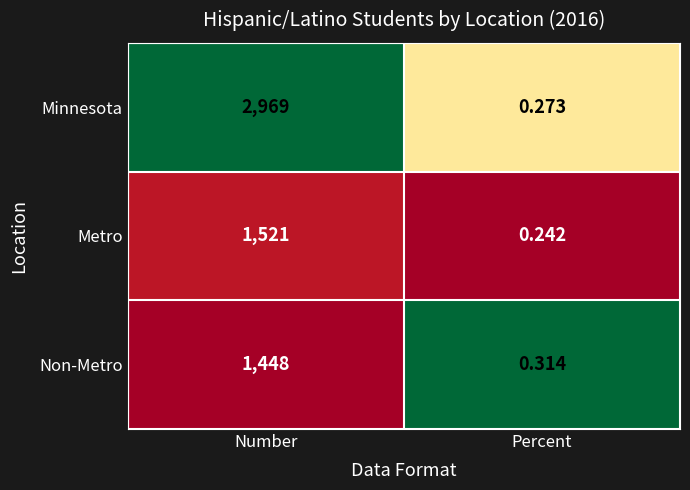

Rank the series by their maximum value, from lowest to highest.

Non-Metro, Metro, Minnesota